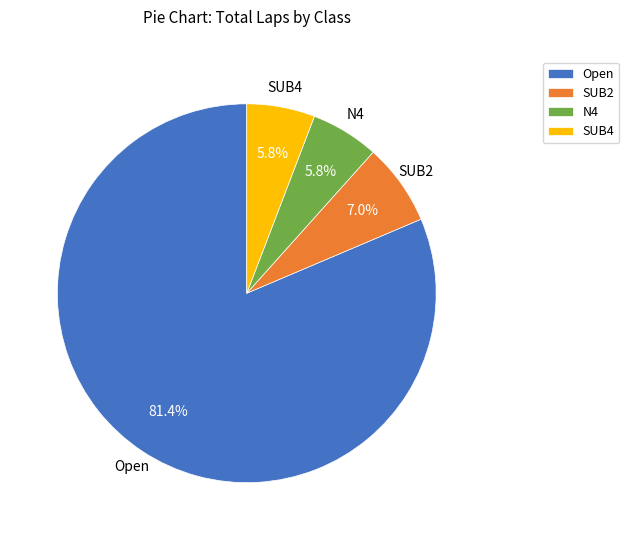

How many slices are in this pie chart?

4